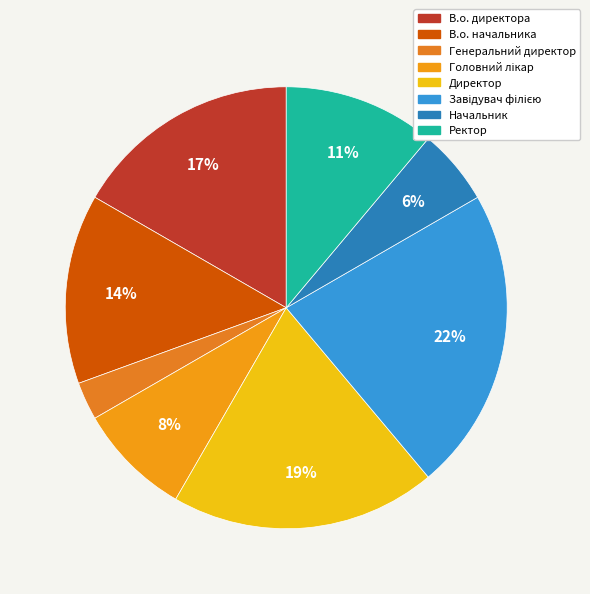

How many slices are in this pie chart?

8